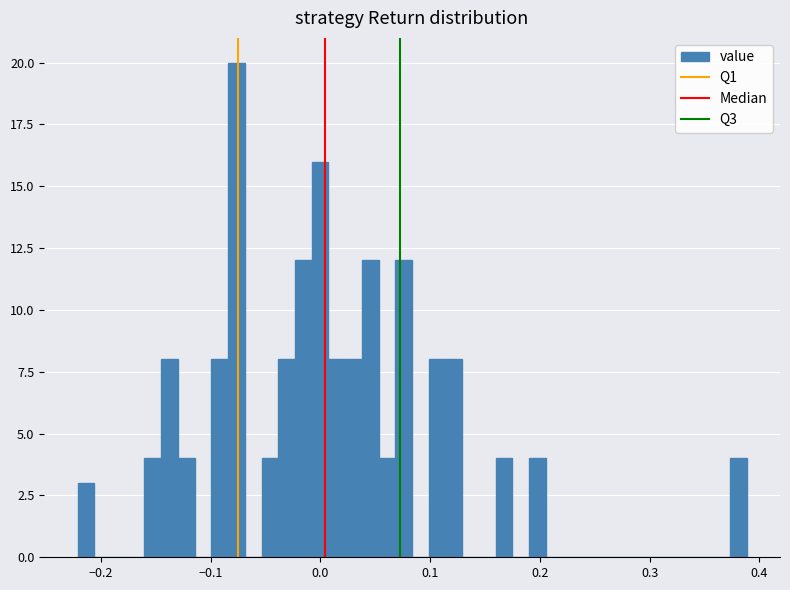

Around what value on the x-axis is the tallest bar? Give the approximate position of its centre, as read against the axis.

-0.08